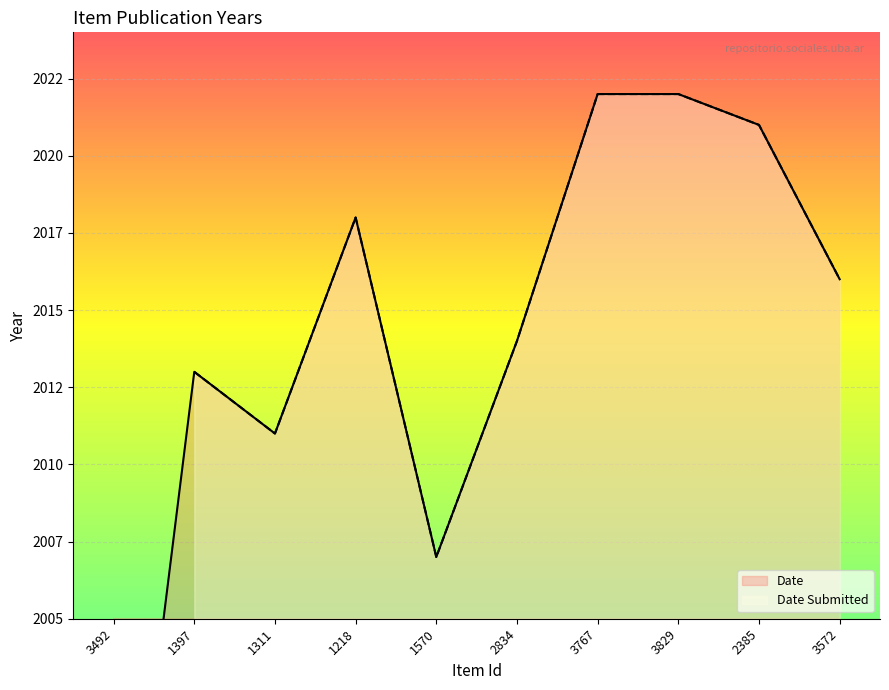

Which series has the largest total across all categories?

Date